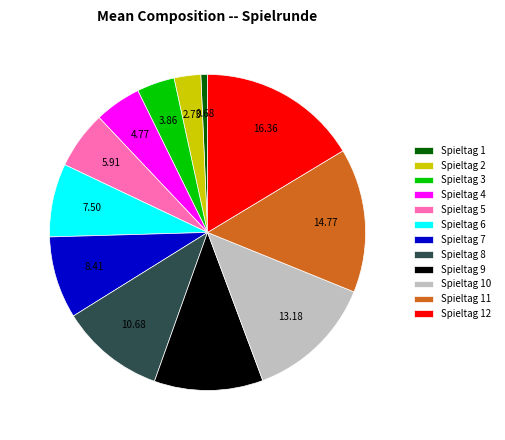

Does Spieltag 3 represent more than half of the total?

No